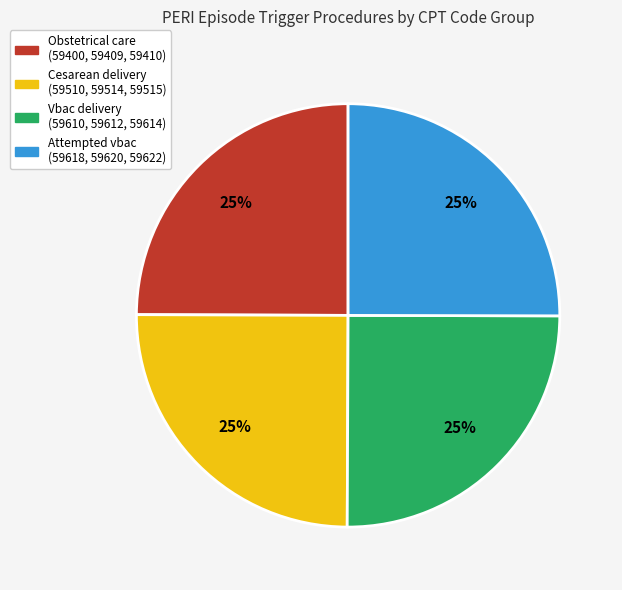

How many slices are in this pie chart?

4